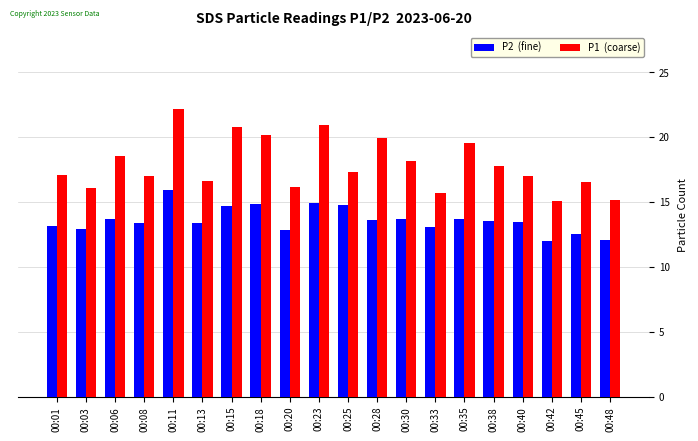

How many groups of bars are there?

20